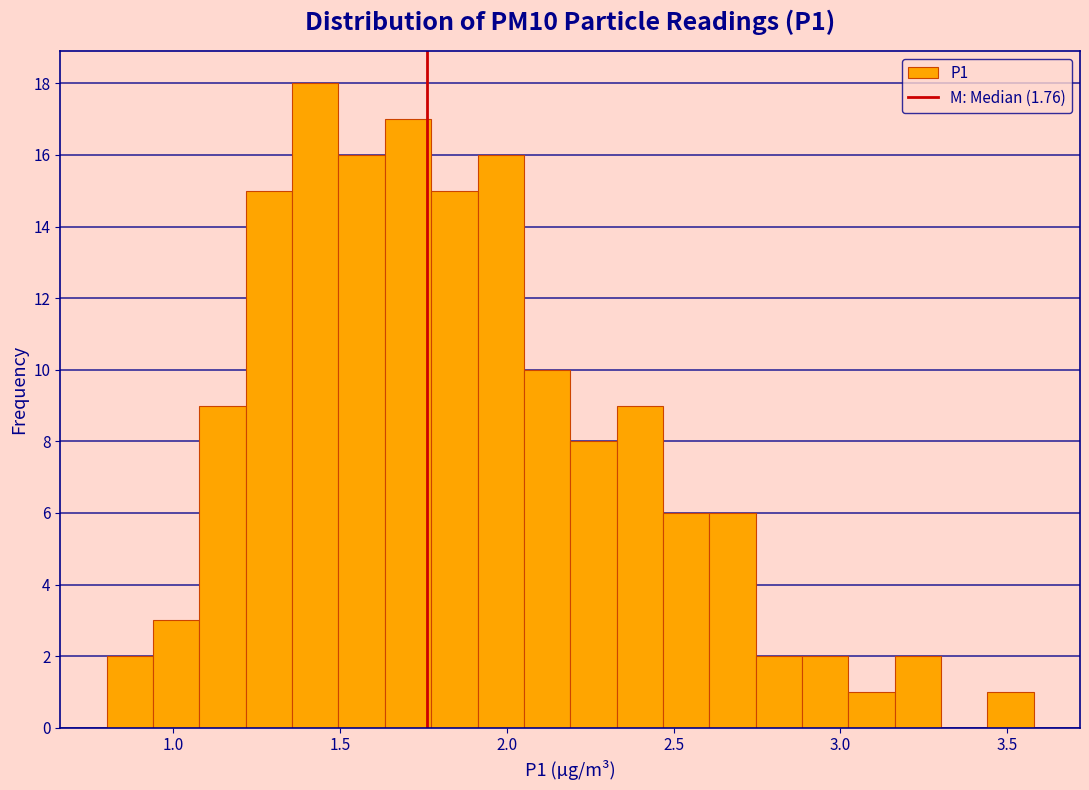

Read against the x-axis, roughly where is the centre of the tallest bar?

1.45